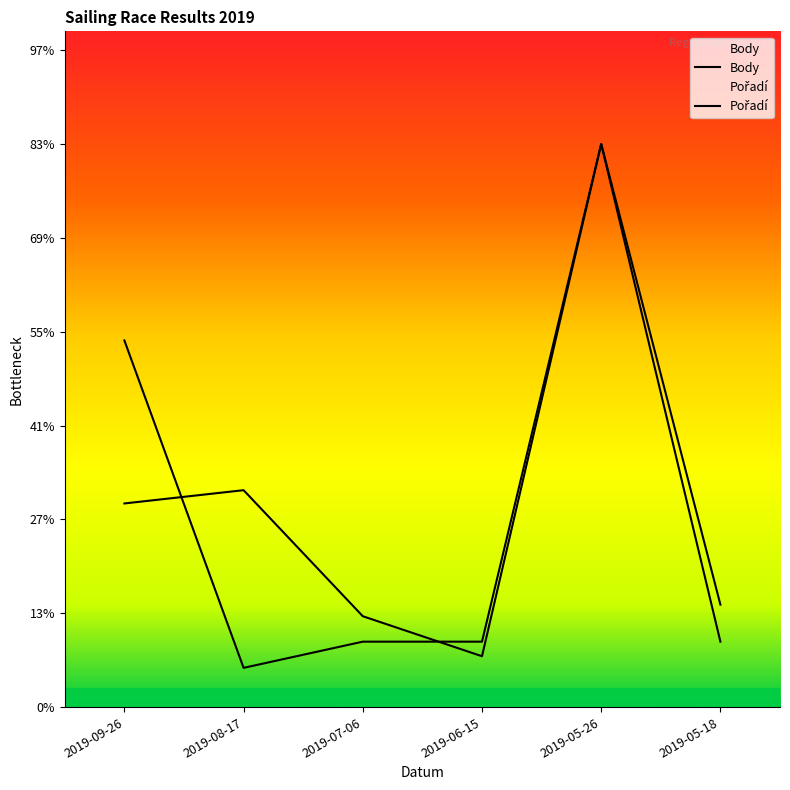

The Body series shows 546.1 at 2019-05-18. True or false?

True